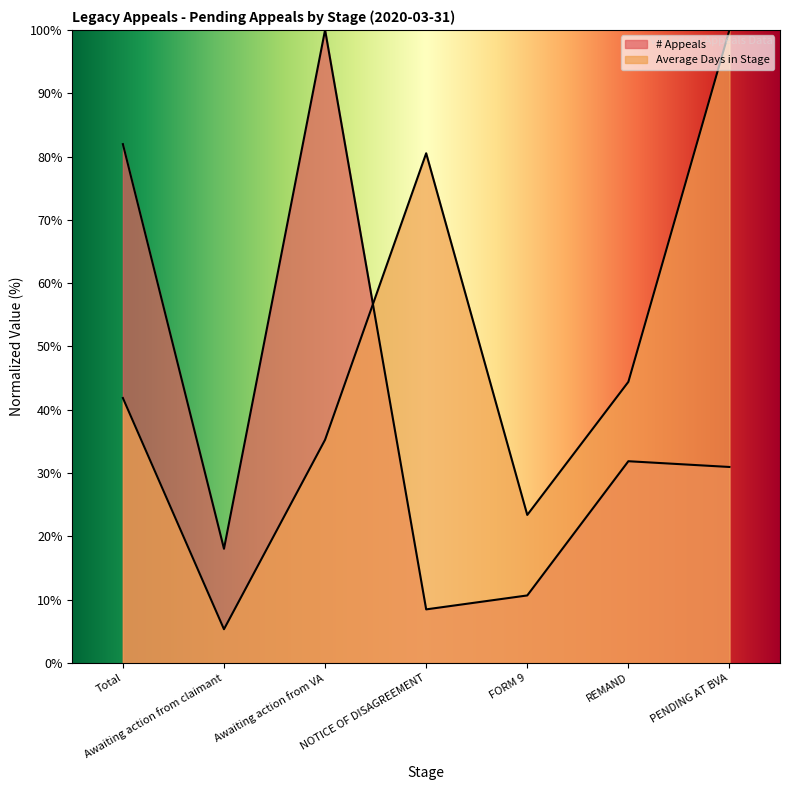

What is the value of the Average Days in Stage point at the 5th from the left?

23.4